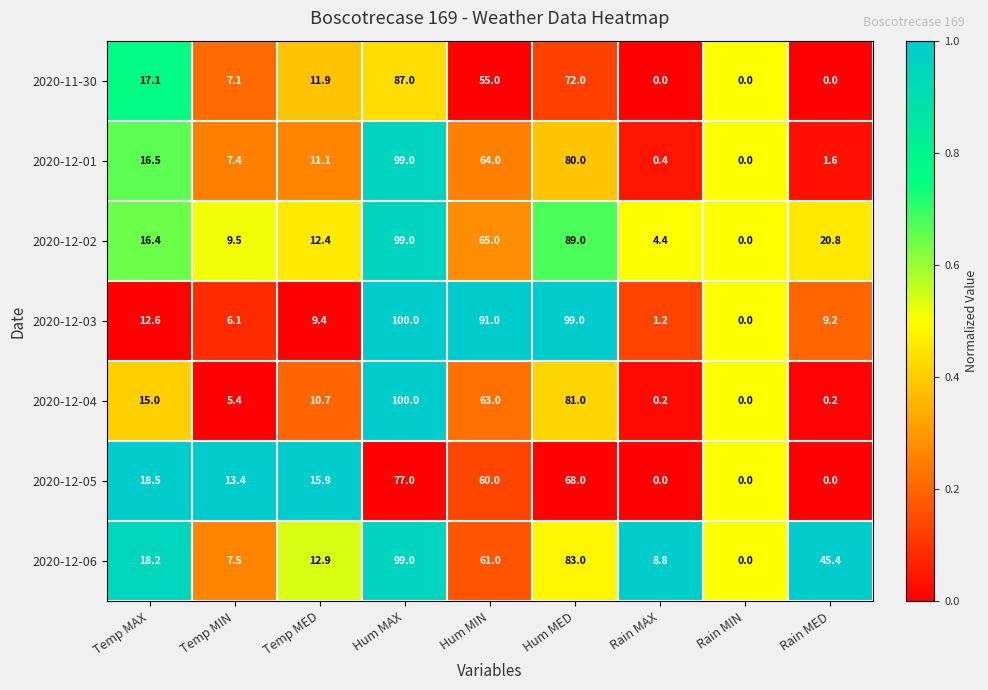

Rank the series at Temp MIN from highest to lowest value.

2020-12-05, 2020-12-02, 2020-12-06, 2020-12-01, 2020-11-30, 2020-12-03, 2020-12-04